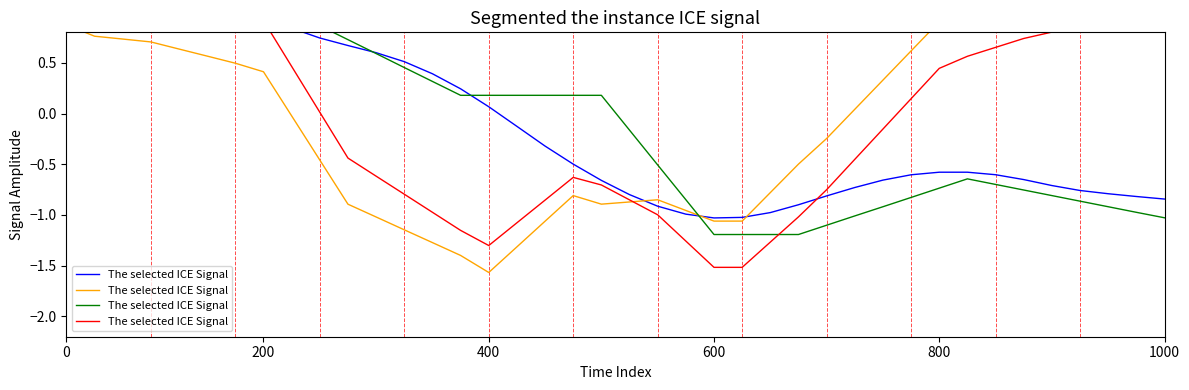

Reading right to left, what are all the values shown in this chart?

1.1	1.0	0.9	0.9	0.8	0.7	0.7	0.6	0.4	0.1	-0.2	-0.5	-0.8	-1.0	-1.3	-1.5	-1.5	-1.3	-1.0	-0.9	-0.7	-0.6	-0.9	-1.1	-1.3	-1.2	-1.0	-0.8	-0.6	-0.4	0.0	0.5	0.9	1.1	1.2	1.4	1.5	1.5	1.6	1.5